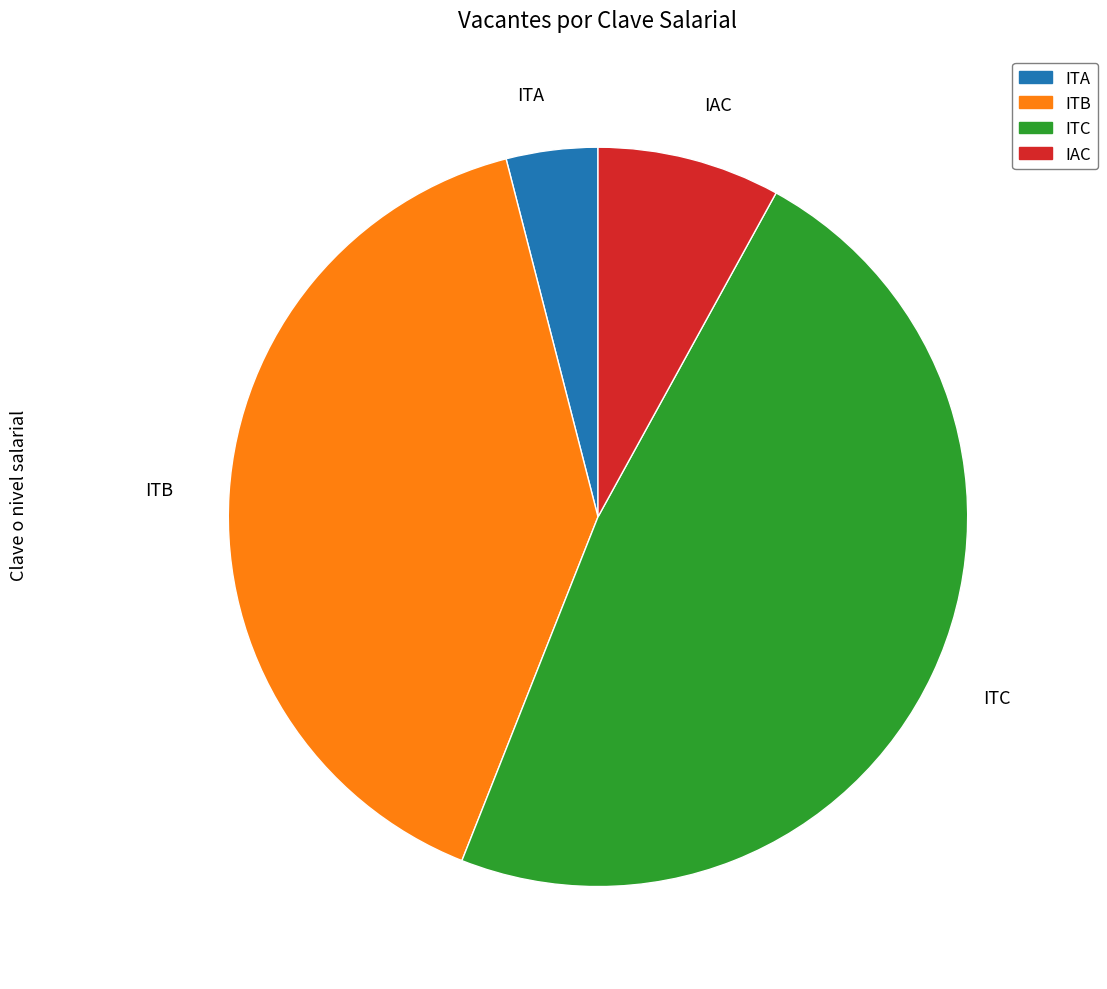

How many slices are in this pie chart?

4